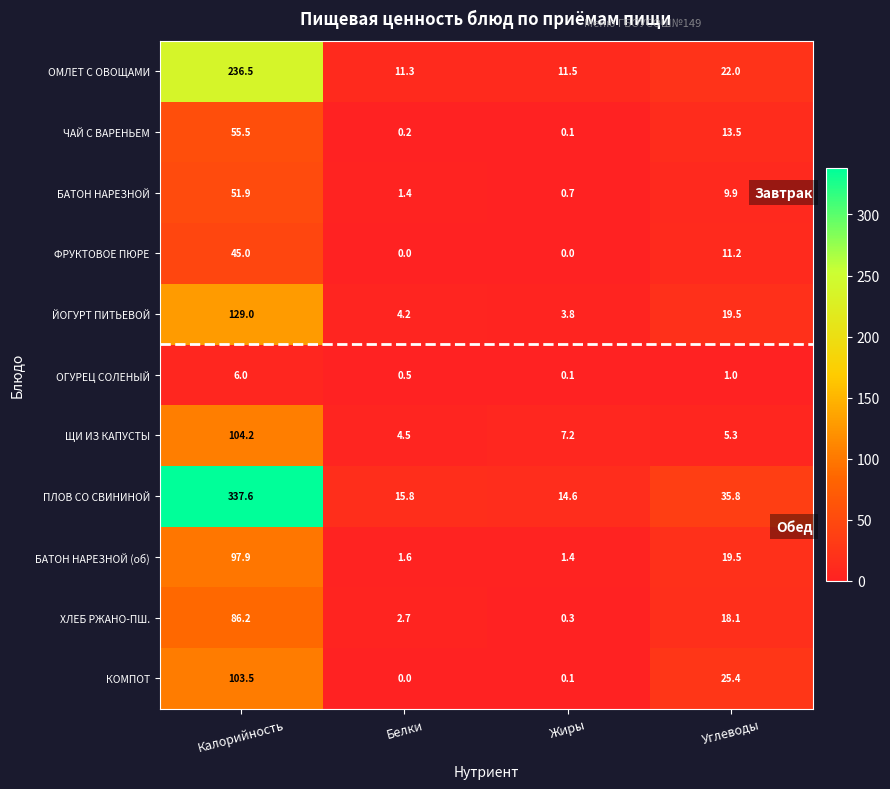

What is the maximum value shown in the chart?

337.6